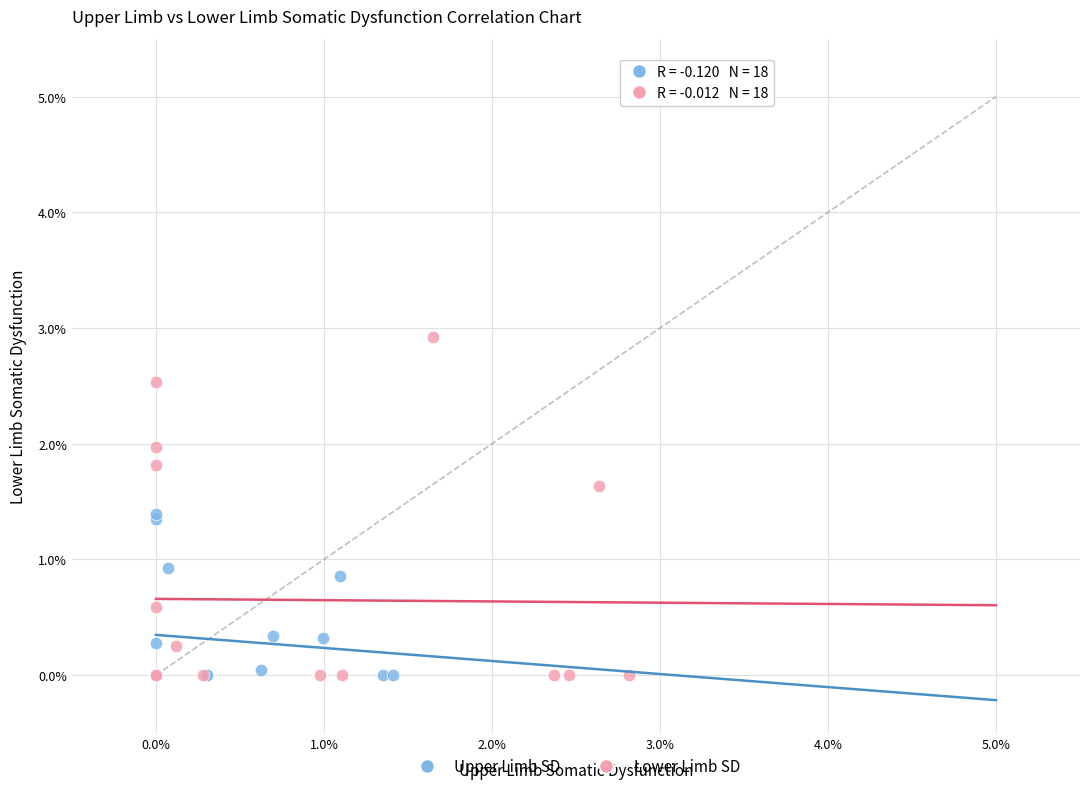

What are all the series names shown in the legend?

Upper Limb SD, Lower Limb SD